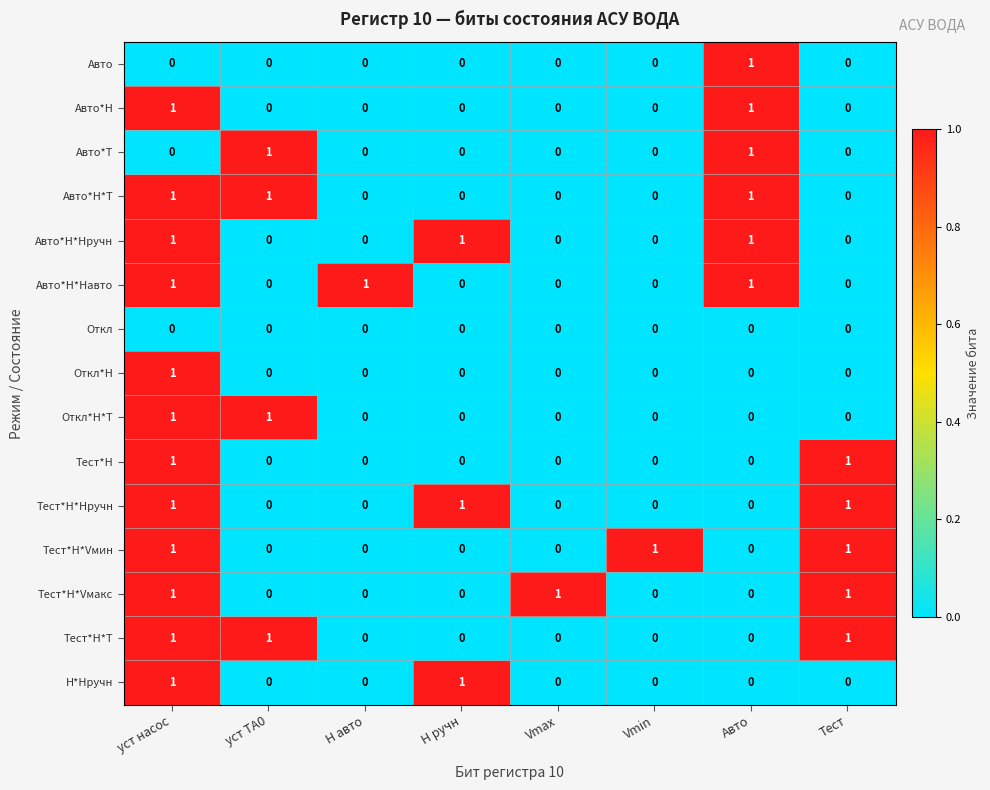

The Авто*Н*Т series shows -1 at Vmax. True or false?

False